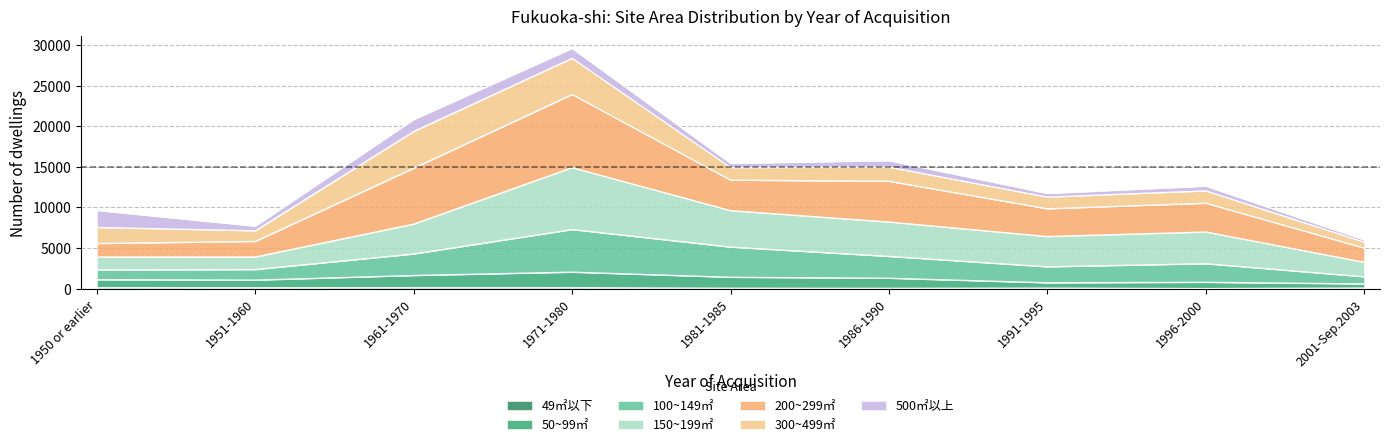

True or false: 50_99sqm has a value of 265 at 1951-1960.

False